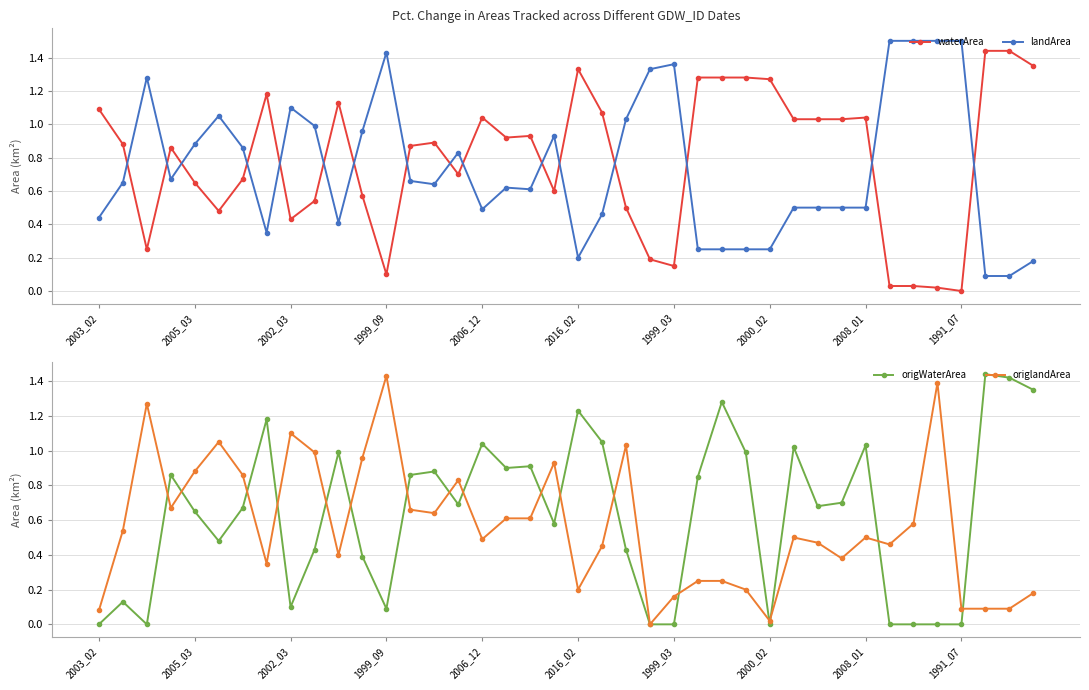

Rank the series by their maximum value, from lowest to highest.

origlandArea, waterArea, origWaterArea, landArea